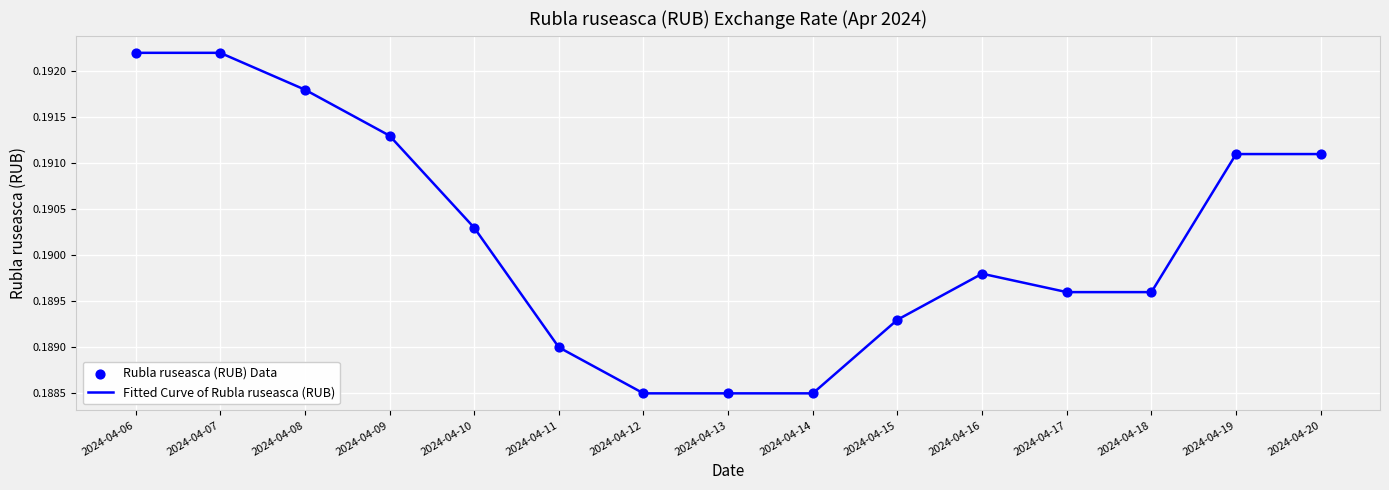

Between 2024-04-08 and 2024-04-11, which is larger?

2024-04-08